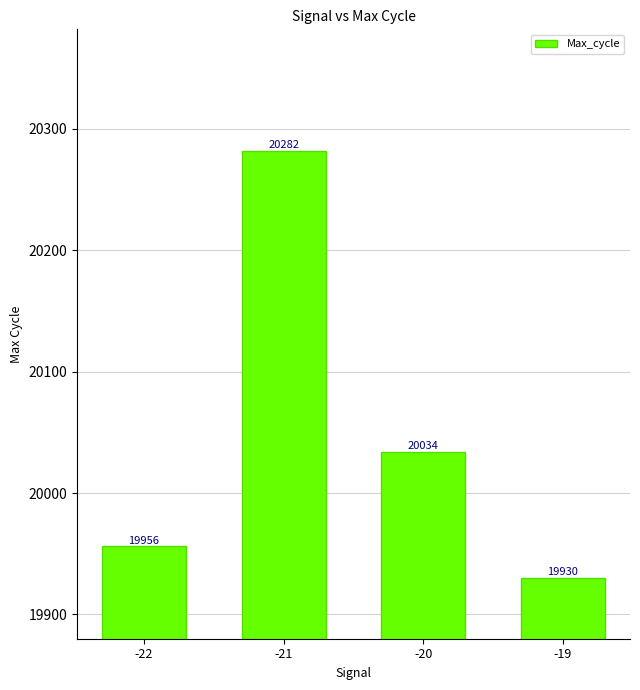

What is the difference between the maximum and minimum values?

352